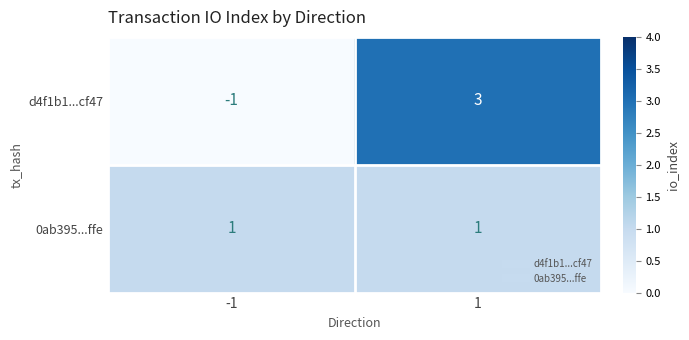

Reading left to right, extract all data points from this chart.

d4f1b1...cf47: -1=-1	1=3
0ab395...ffe: -1=1	1=1